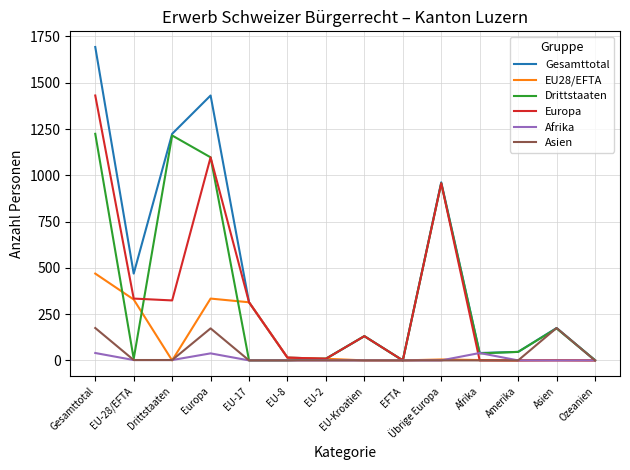

What is the difference between the second highest and minimum values in the Afrika series?

40